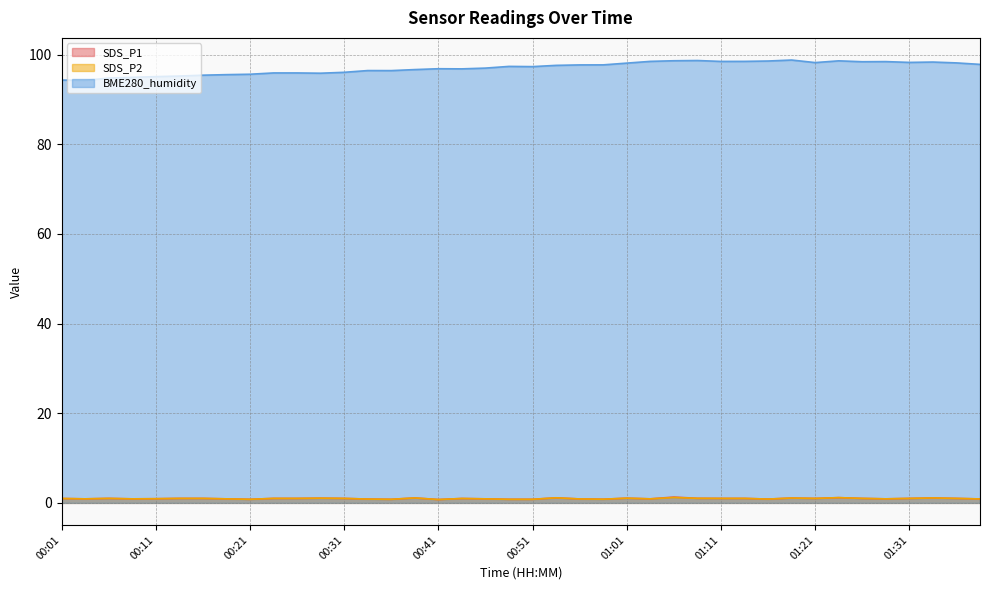

True or false: SDS_P1 has more than 1 interior local peaks.

True